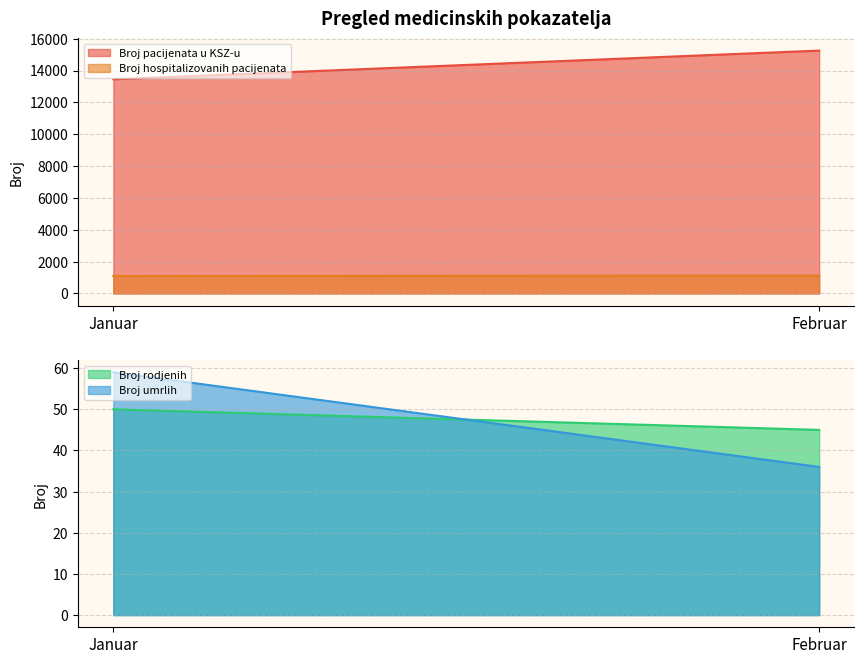

What is the spread (max minus min) of values at Februar?

15217